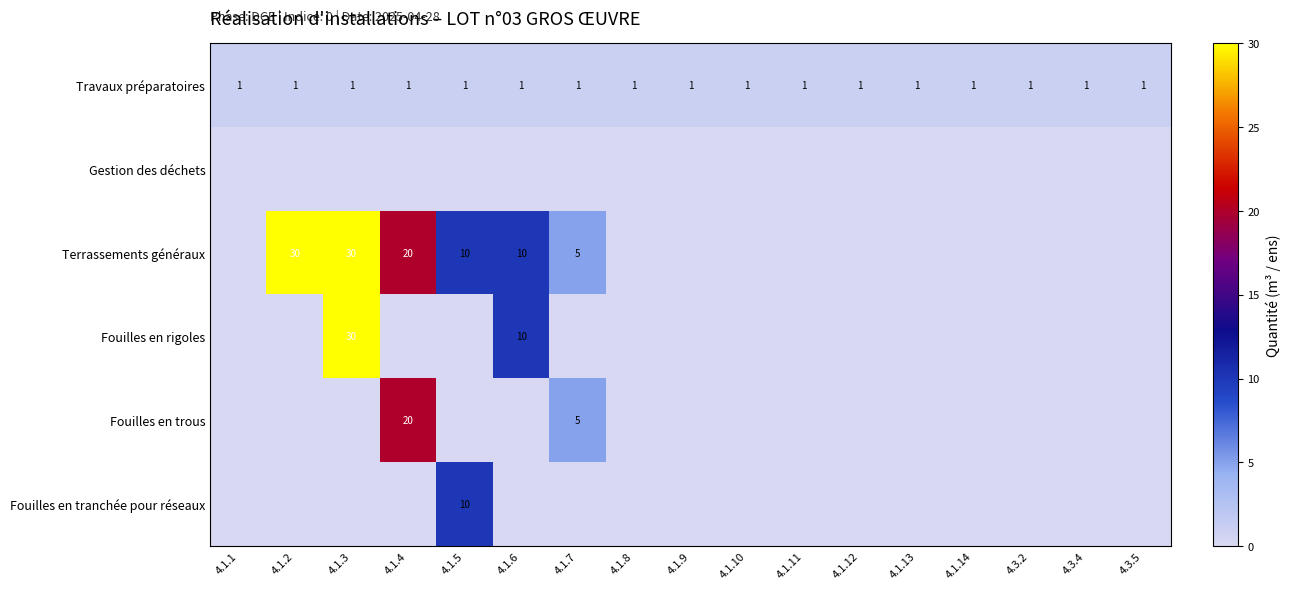

The value of Fouilles en tranchée pour réseaux at 4.1.5 is 10. True or false?

True